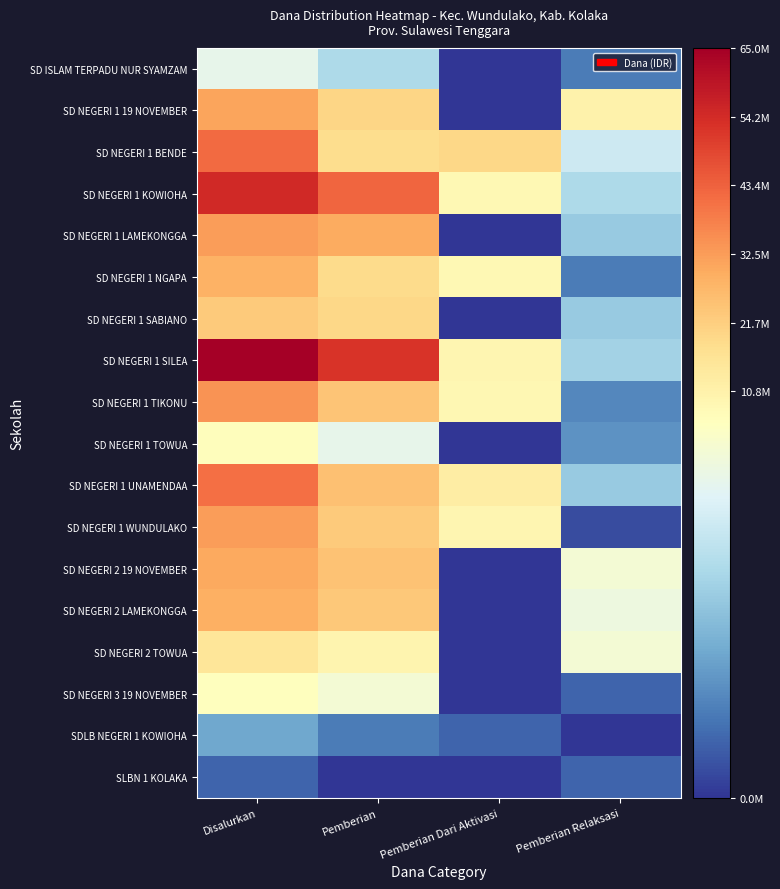

What is the greatest value displayed?

65025000